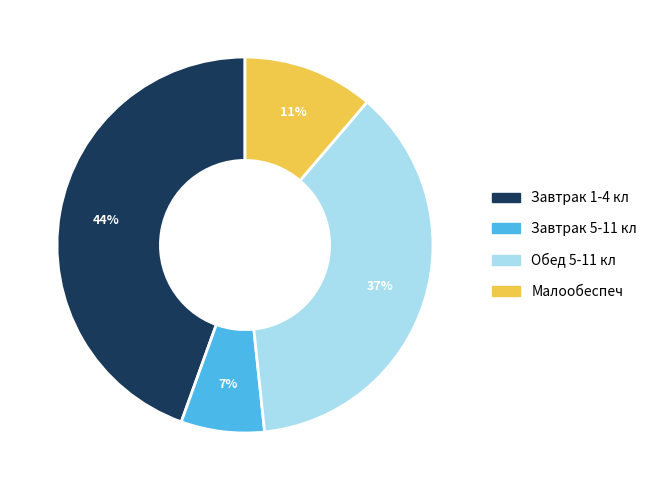

The Завтрак 1-4 кл slice represents 44% of the pie. True or false?

True